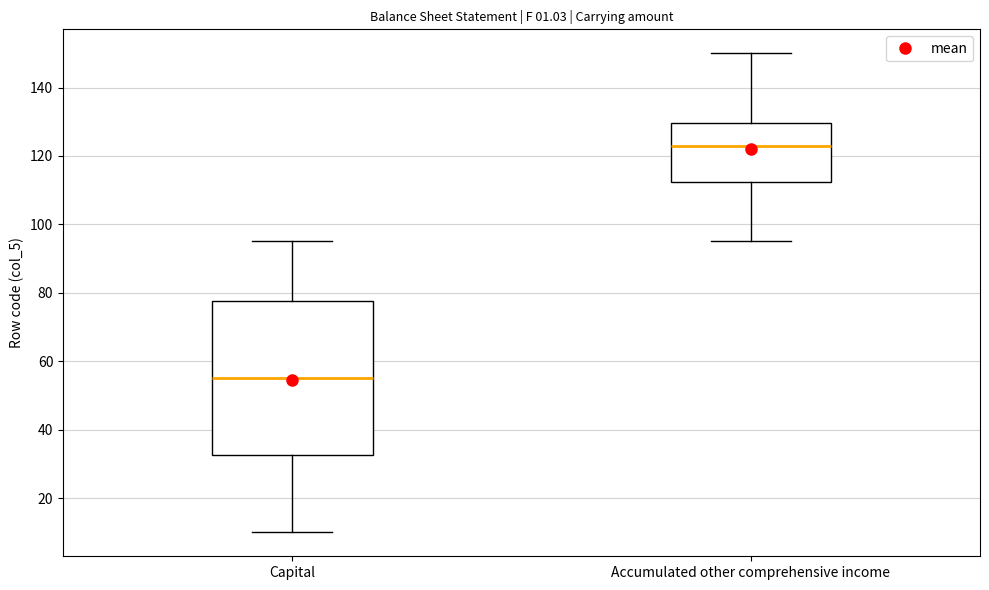

Reading left to right, transcribe this box plot: for each box, give where its median line is, the range the box spans, and where its two whiskers end, as read against the y-axis. The values are not printed on the chart, so give them approximately, as read against the axis.

Capital: median 56, box 32 to 78, whiskers 10 to 96
Accumulated other comprehensive income: median 124, box 112 to 130, whiskers 96 to 150